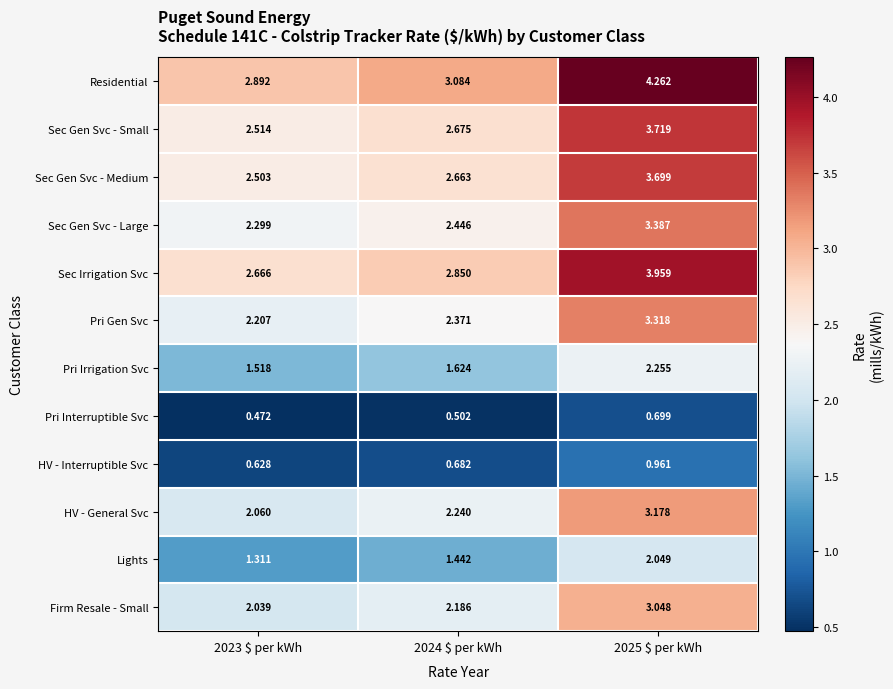

Which series has the largest range (max minus min)?

Residential